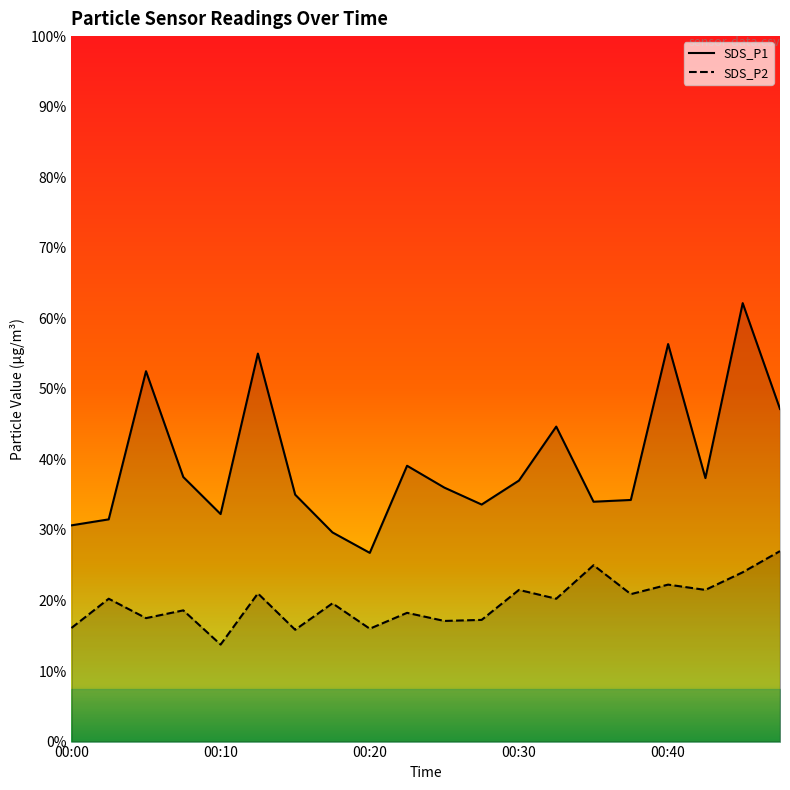

Which category has the highest value in the SDS_P2 series?

19